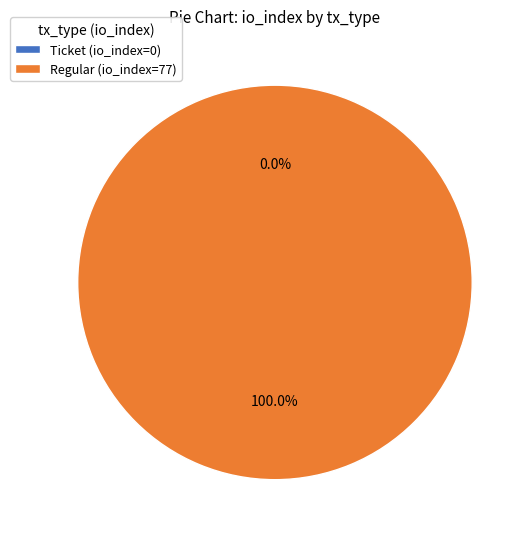

What percentage is the Regular (io_index=77) slice, to the nearest percent?

100%